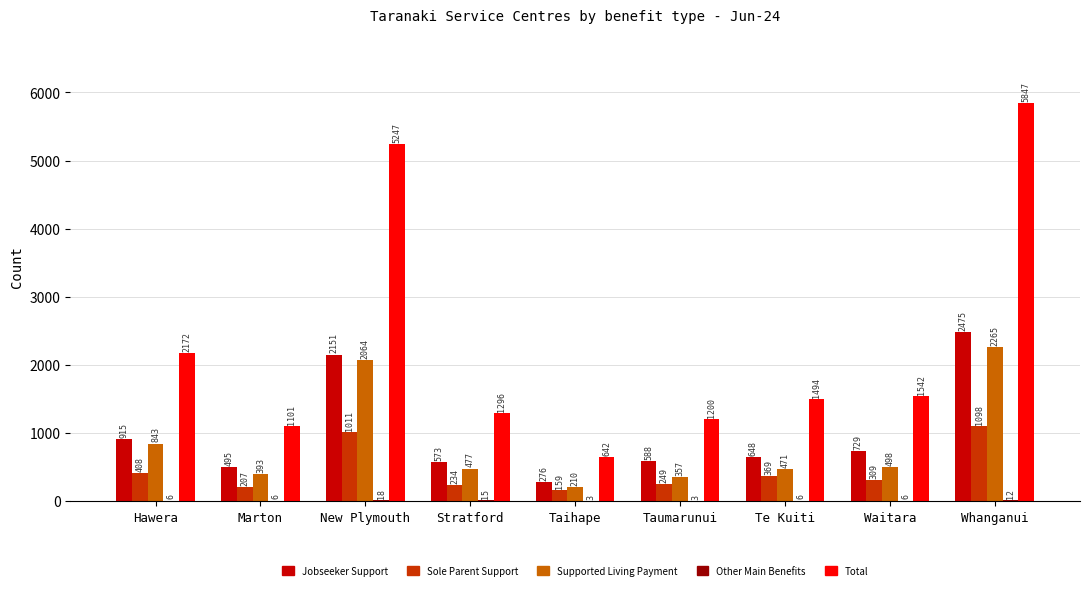

Which series has the largest total across all categories?

Total